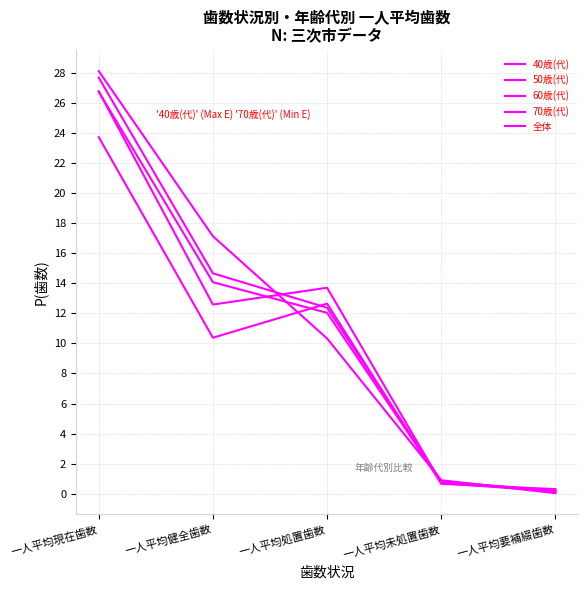

What is the difference between the maximum and minimum values in the 60歳(代) series?

26.6